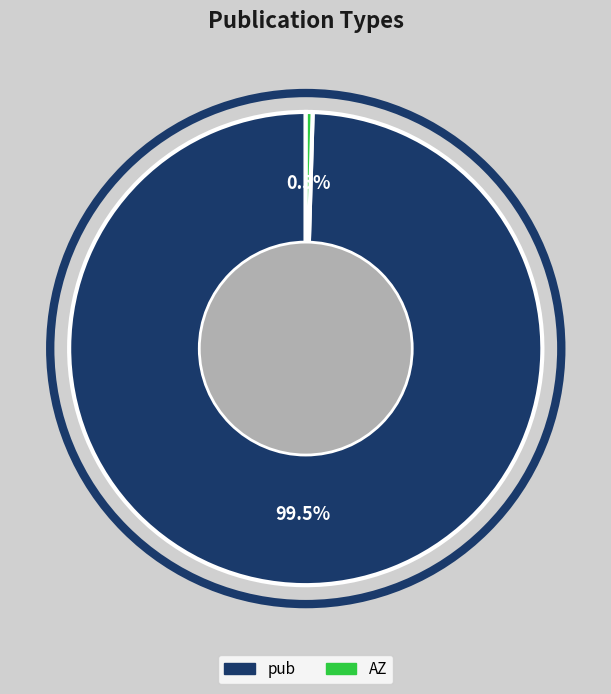

To the nearest percent, what is the average slice percentage?

50%